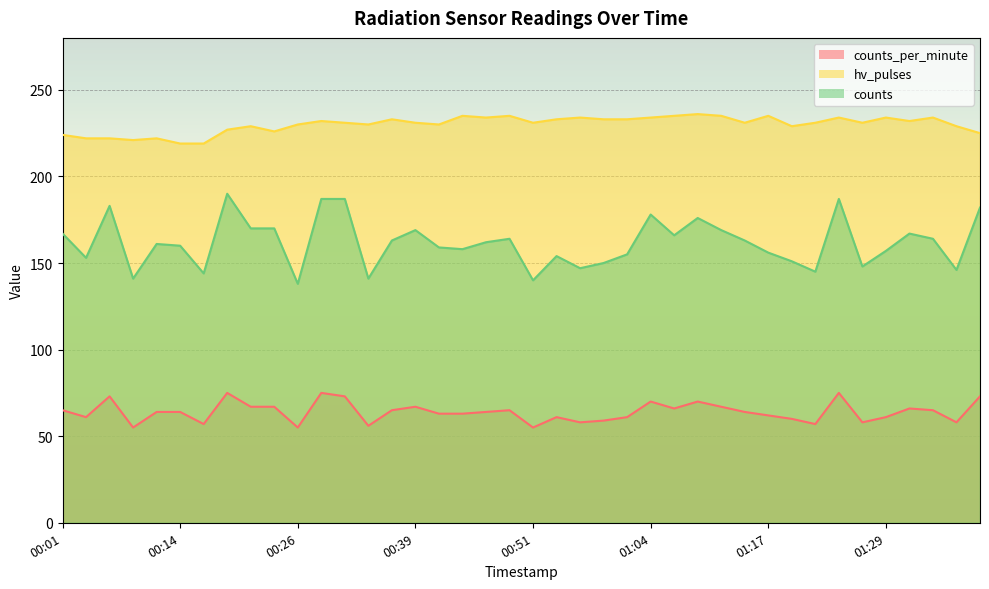

List the series in order of their overall mean, lowest first.

counts_per_minute, counts, hv_pulses